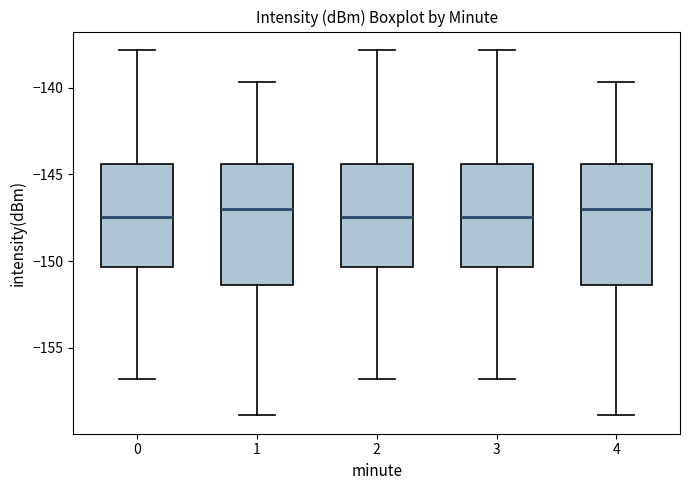

Reading left to right, read every box against the y-axis: the position of its median line, the range the box covers, and the ends of its whiskers. The values are not printed on the chart, so give them approximately, as read against the axis.

0: median -147.5, box -150.5 to -144.5, whiskers -157.0 to -138.0
1: median -147.0, box -151.5 to -144.5, whiskers -159.0 to -139.5
2: median -147.5, box -150.5 to -144.5, whiskers -157.0 to -138.0
3: median -147.5, box -150.5 to -144.5, whiskers -157.0 to -138.0
4: median -147.0, box -151.5 to -144.5, whiskers -159.0 to -139.5